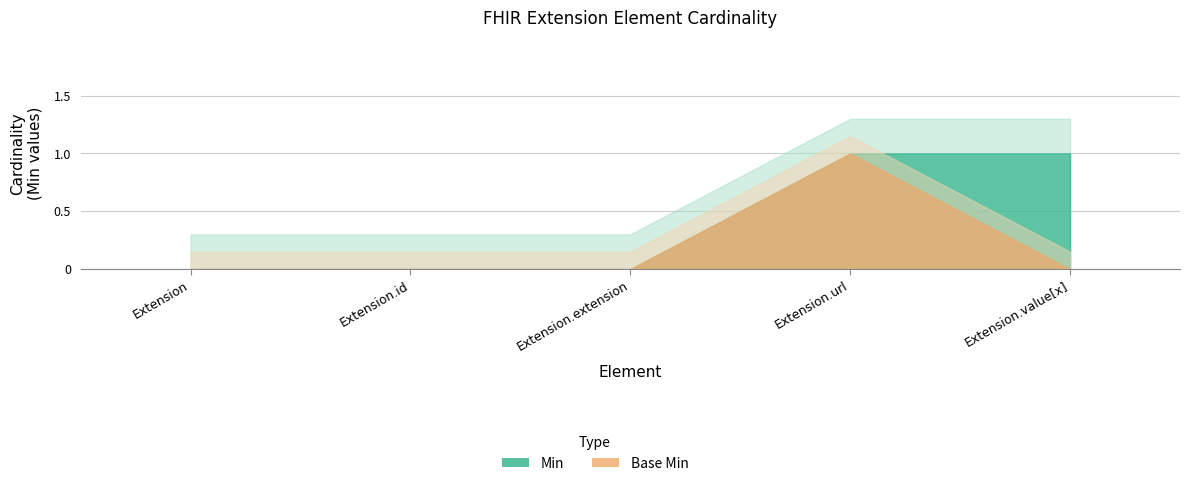

The Base Min series shows 2 at Extension.url. True or false?

False